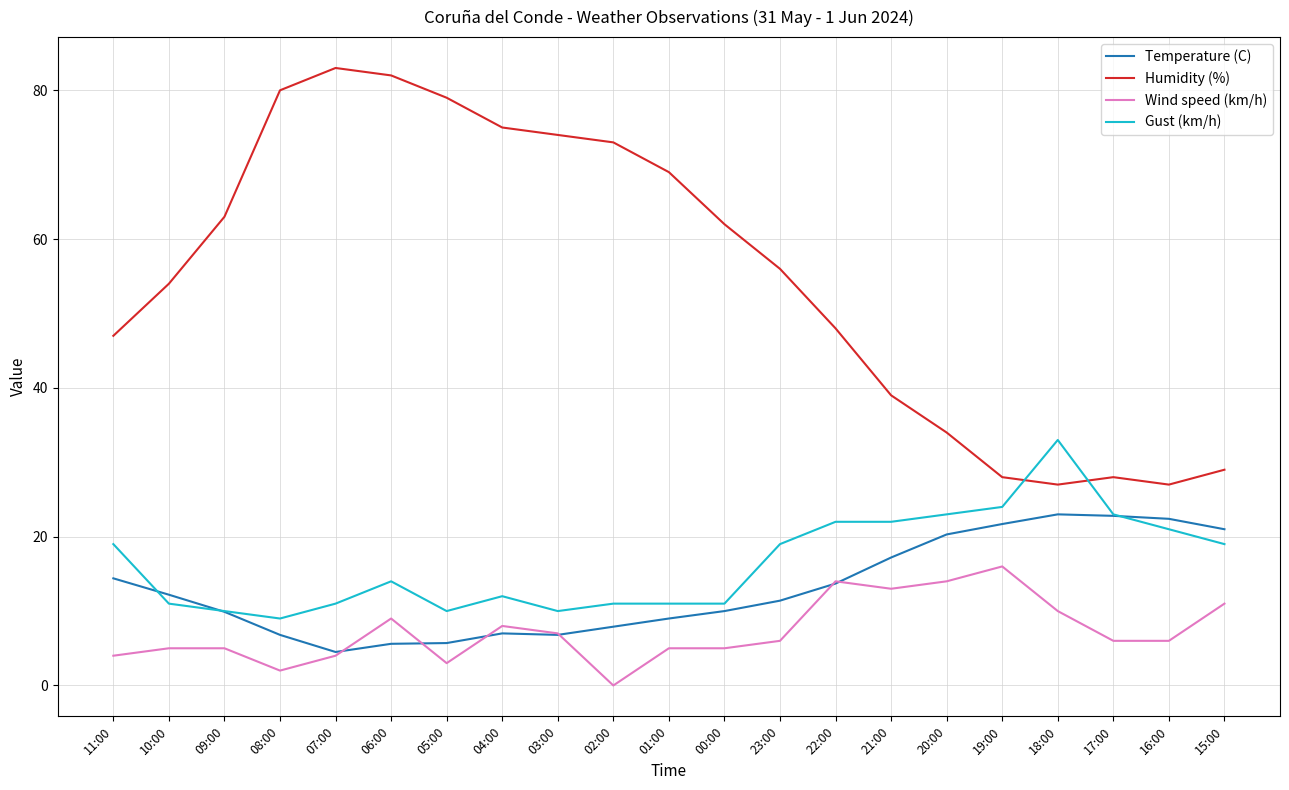

True or false: Wind speed (km/h) and Gust (km/h) cross at least once.

False